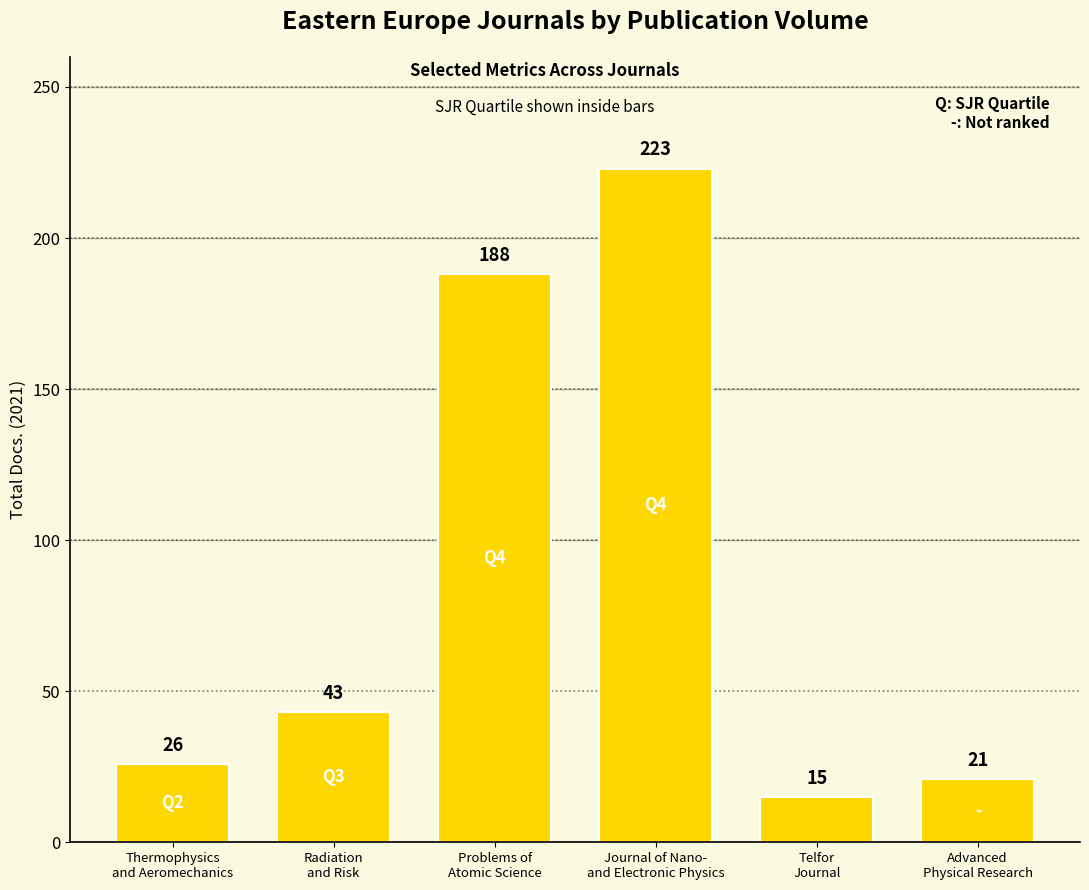

At which category does the chart reach its minimum across all series?

Telfor
Journal